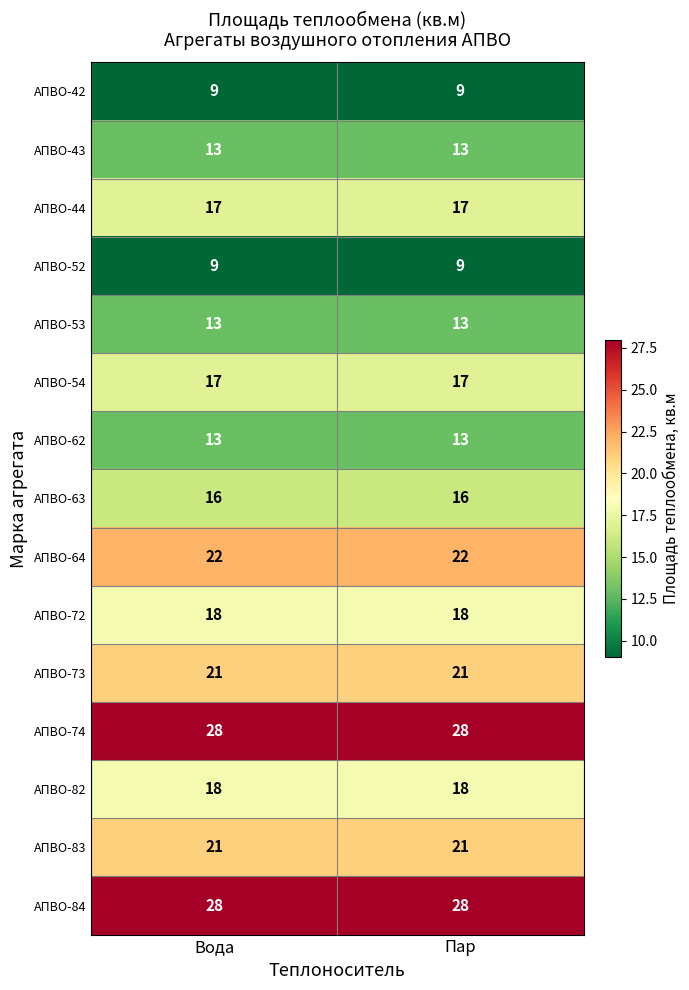

The АПВО-74 series shows 10 at Вода. True or false?

False